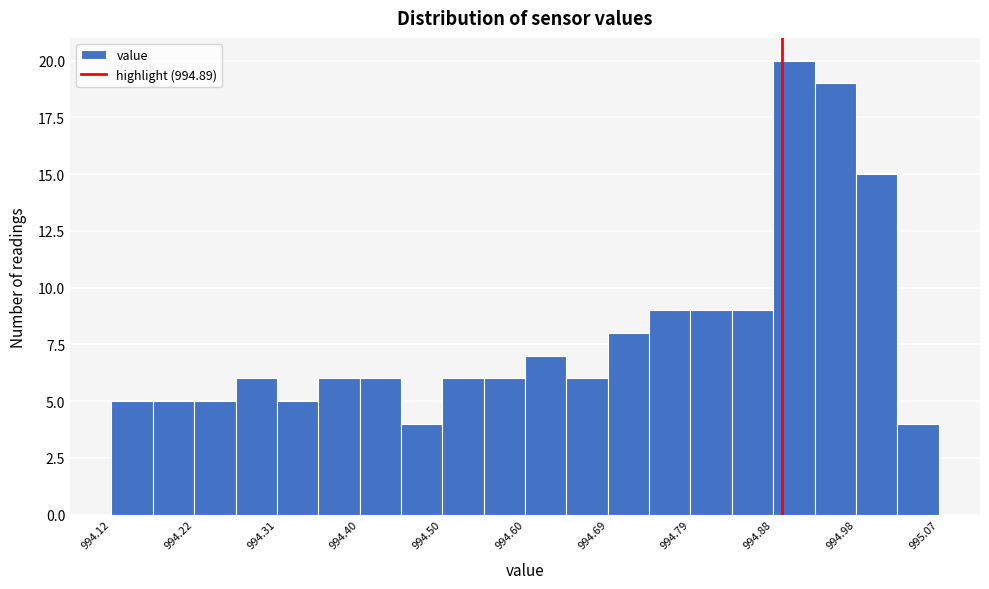

How tall is the bar that spans 994.22 to 994.26 on the x-axis? Neither the bar edges nor the heights are printed on the chart, so give them approximately, as read against the axes.

5